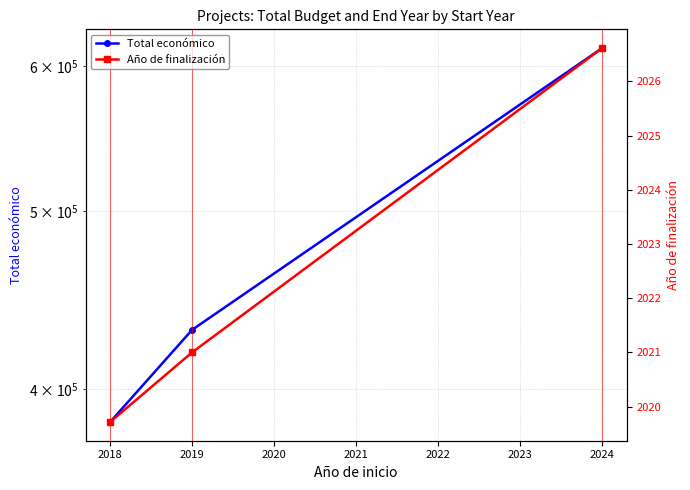

What are all the series names shown in the legend?

Total económico, Año de finalización